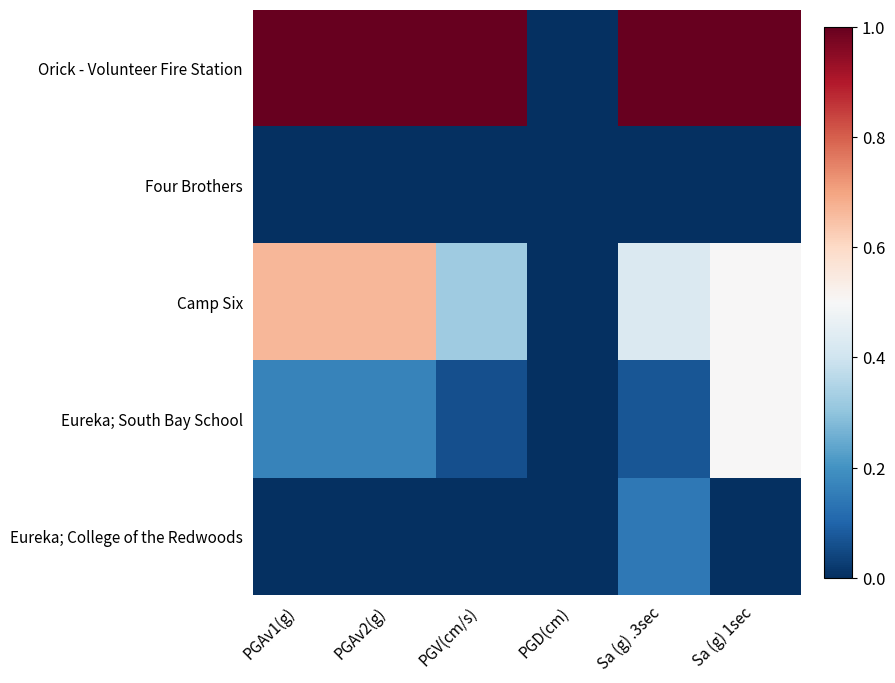

What is the maximum value shown in the chart?

1.0